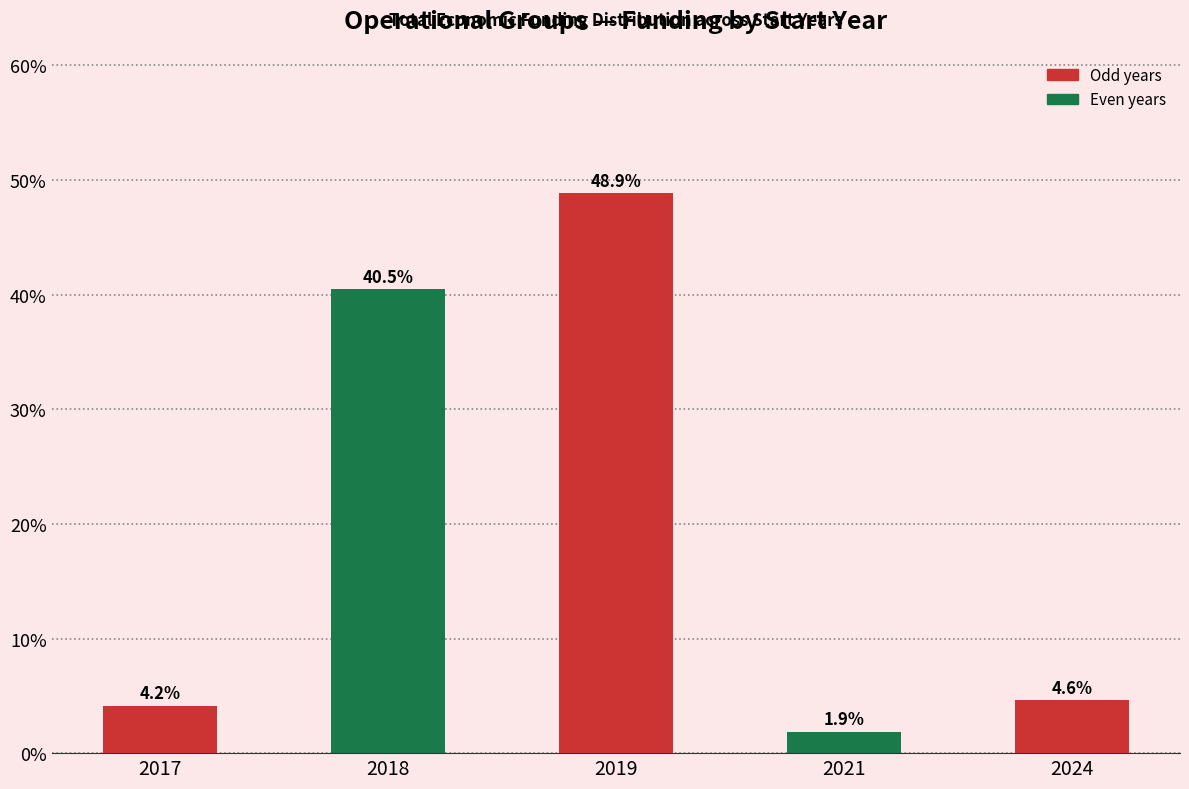

Approximately how many times larger is the value at 2017 compared to 2018?

0.1